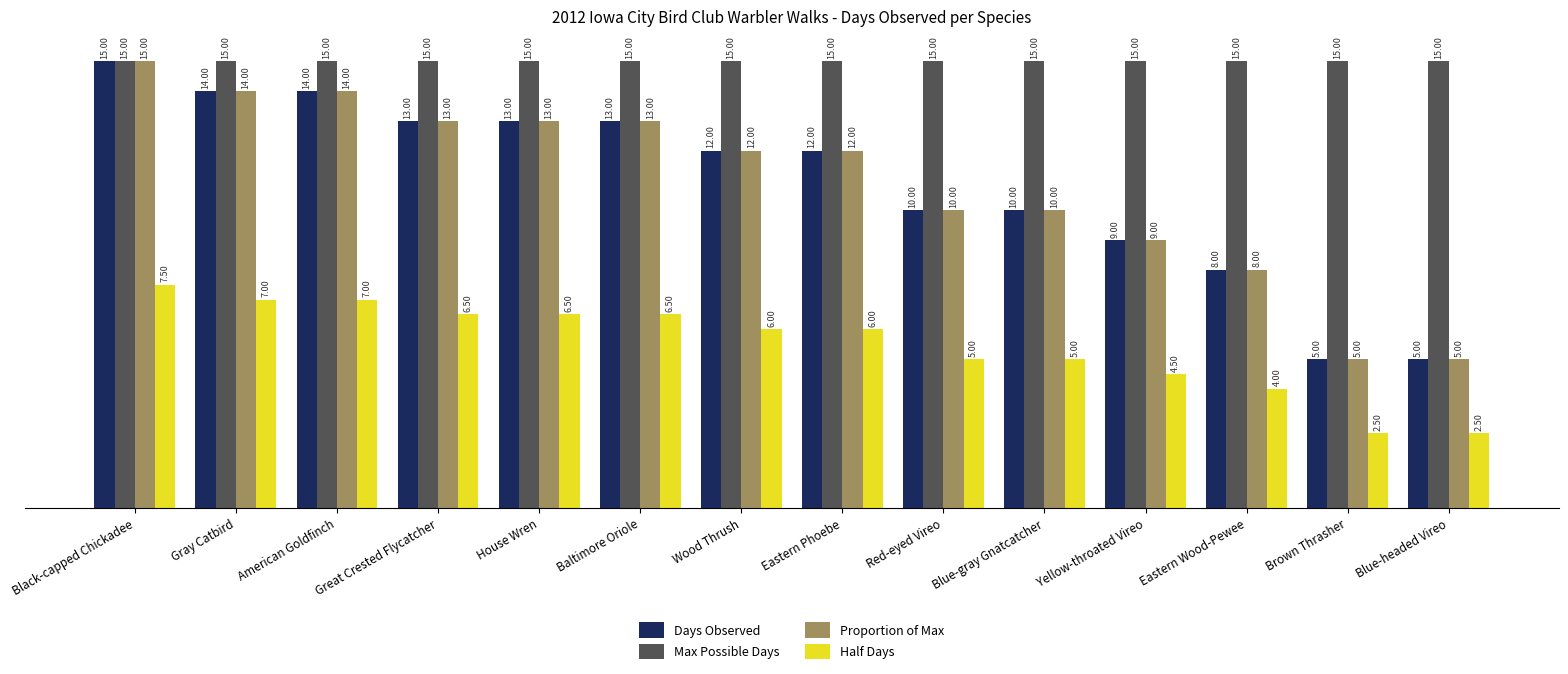

What is the spread (max minus min) of values at Black-capped Chickadee?

7.5